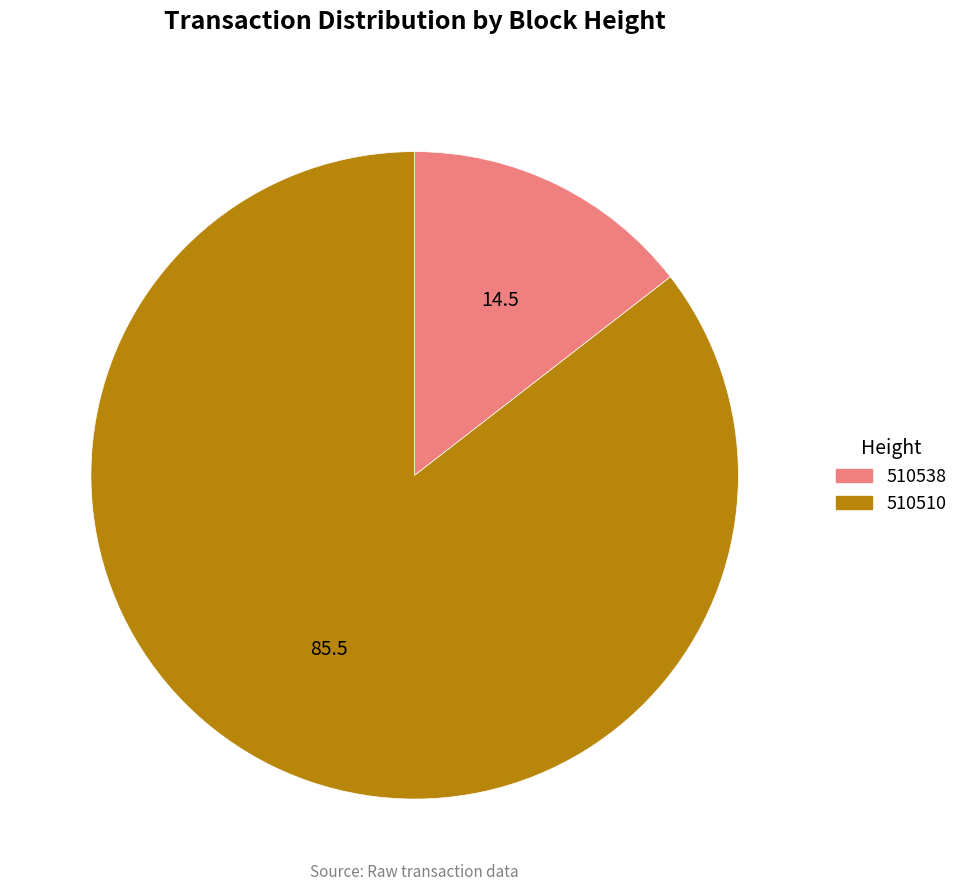

How many segments does this pie chart have?

2